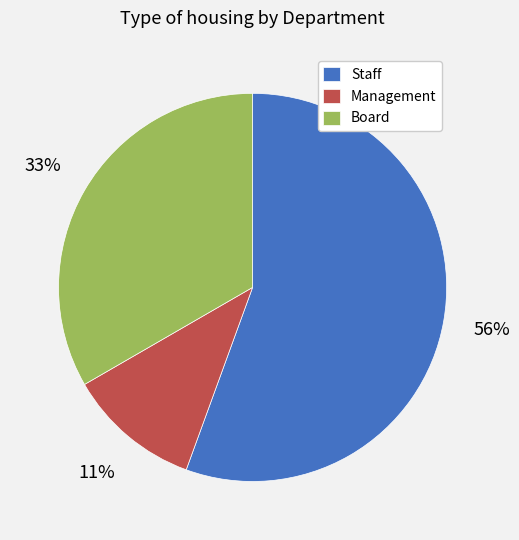

Count the number of slices in the pie.

3